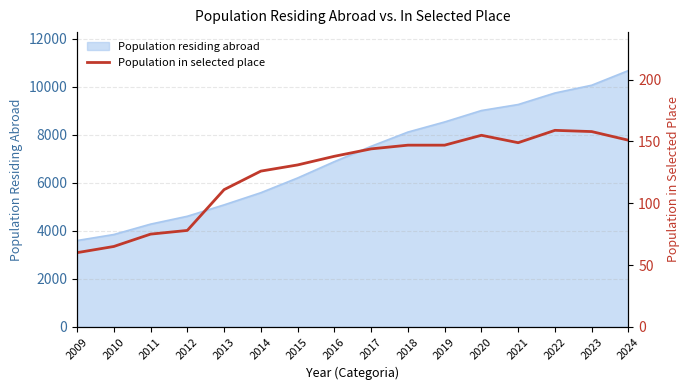

Which has a higher value, 2021 or 2012?

2021